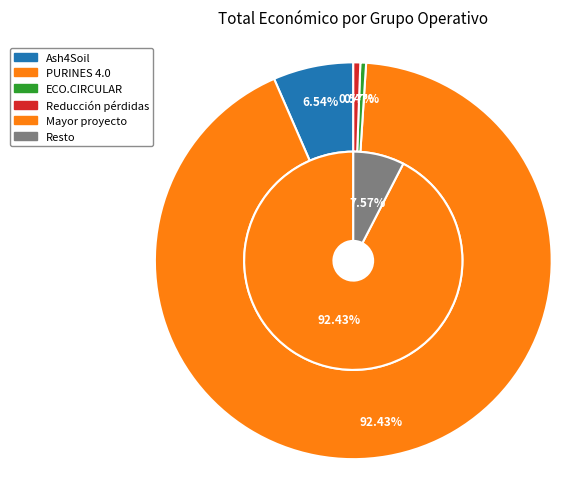

What percentage is the PURINES 4.0 slice, to the nearest percent?

92%